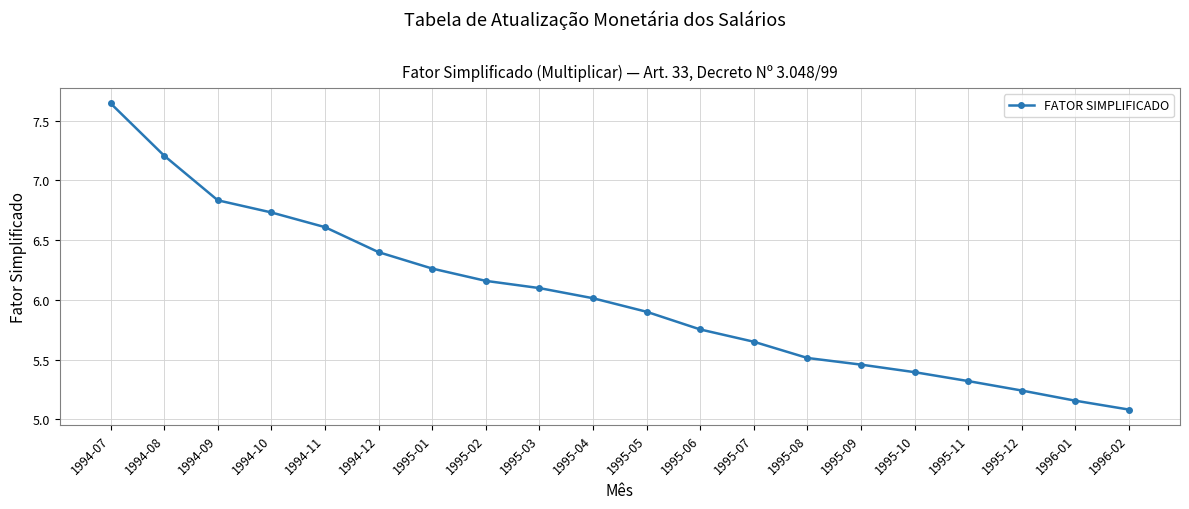

What position from the left is 1996-01?

19